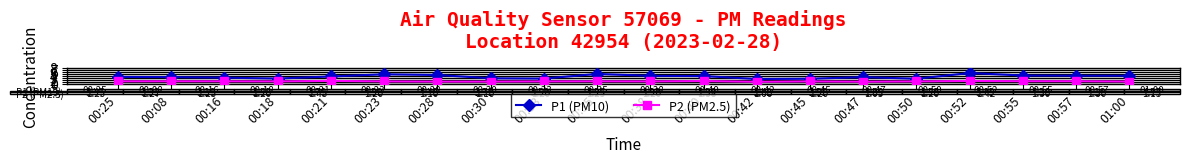

True or false: P2 (PM2.5) and P1 (PM10) cross at least once.

False